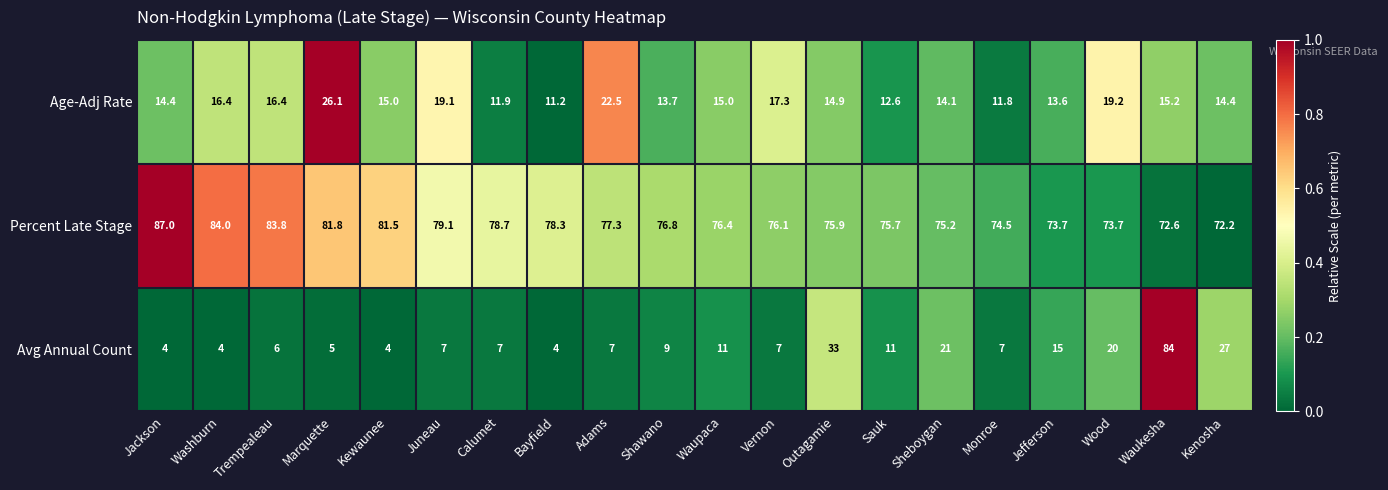

Which series changed the most between Jackson and Waupaca?

Percent Late Stage